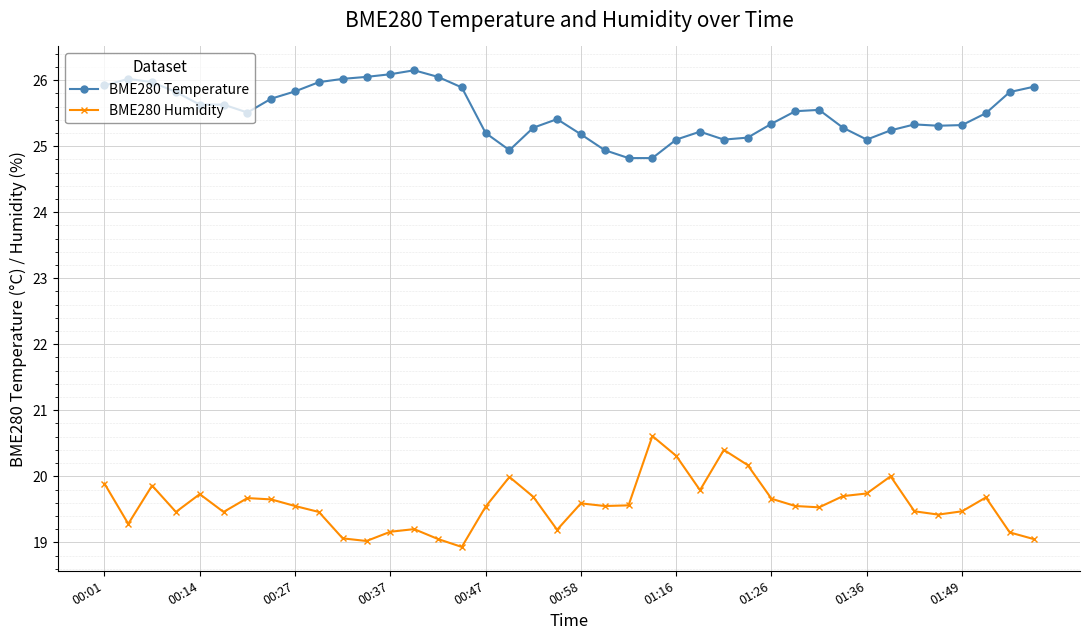

What are all the series names shown in the legend?

BME280 Temperature, BME280 Humidity